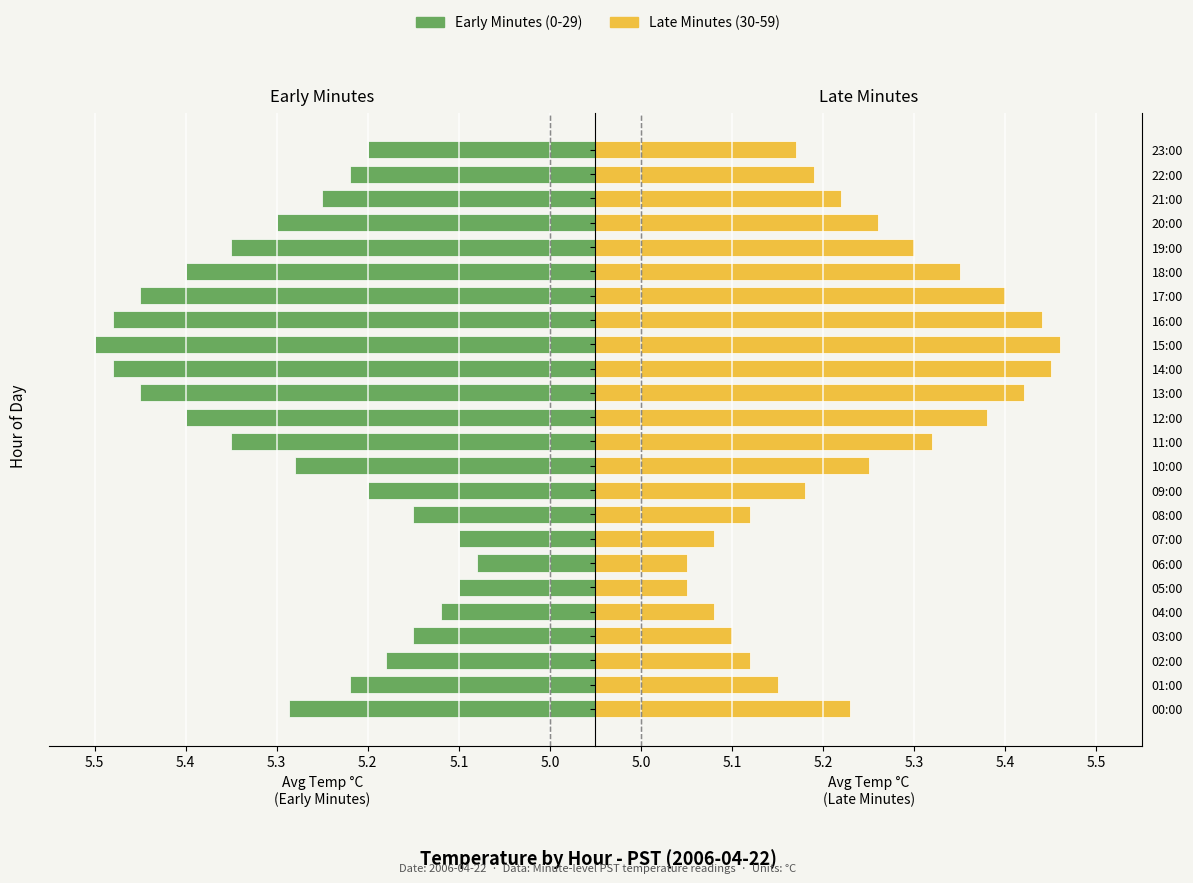

Are the bars grouped side by side (vs. stacked)?

Yes